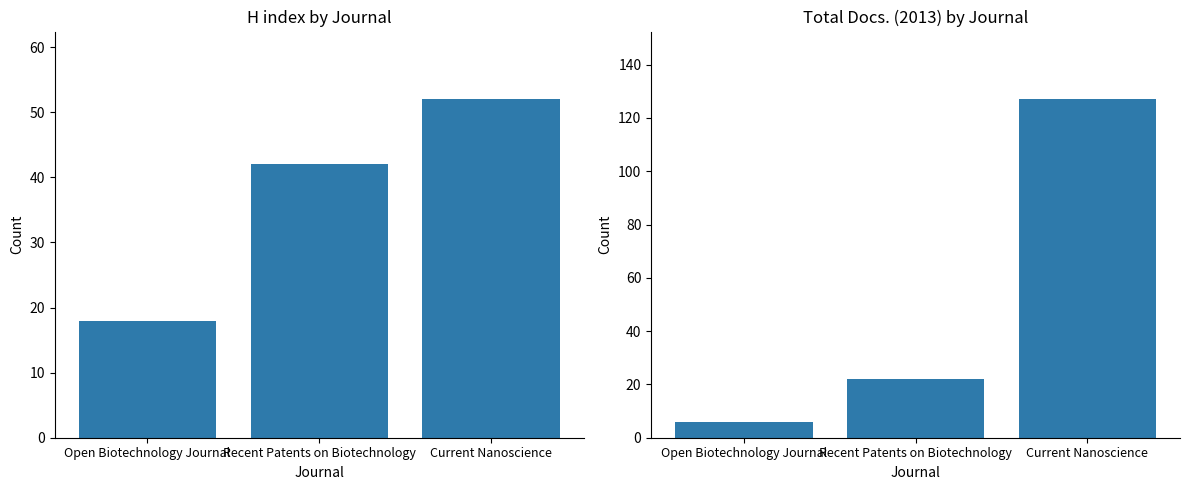

What is the difference between the second highest and minimum values in the Total Docs. (2013) series?

16